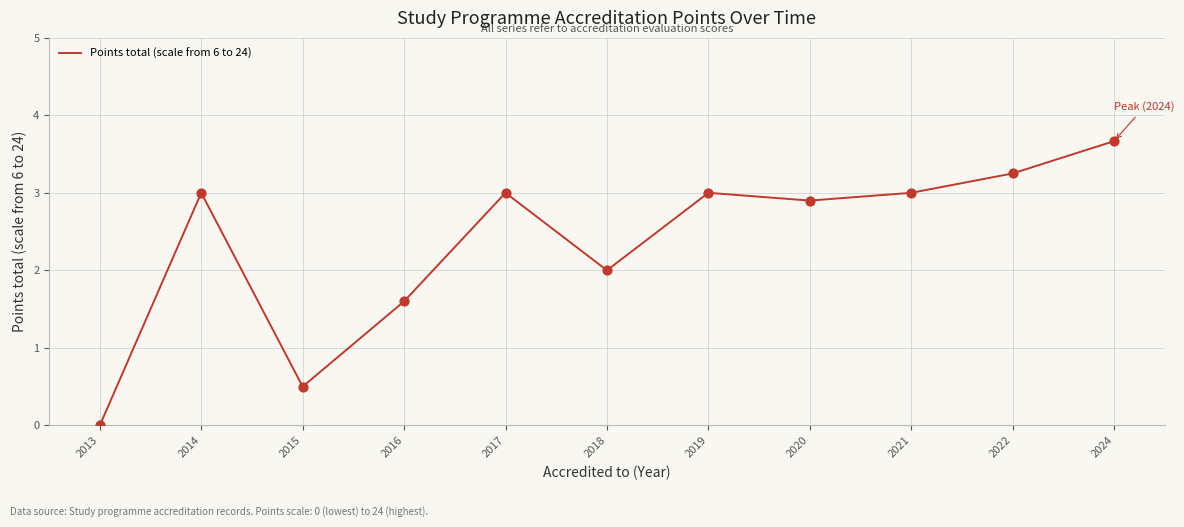

Approximately how many times larger is the value at 2014 compared to 2017?

1.0